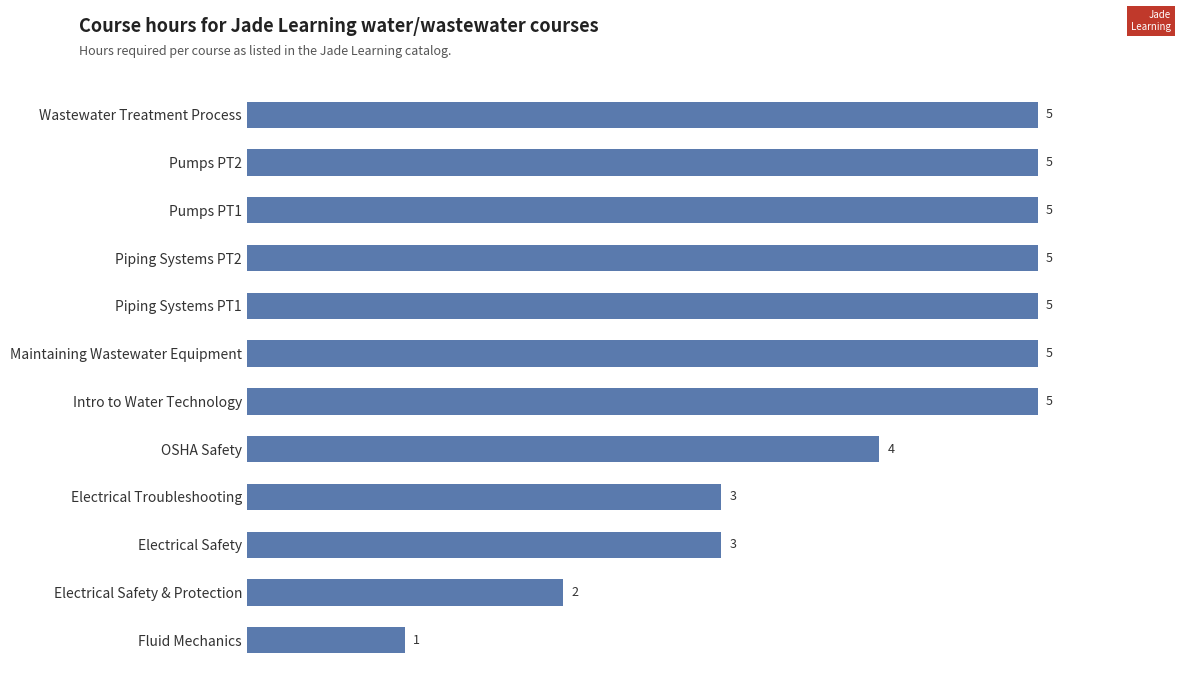

What is the smallest value displayed?

1